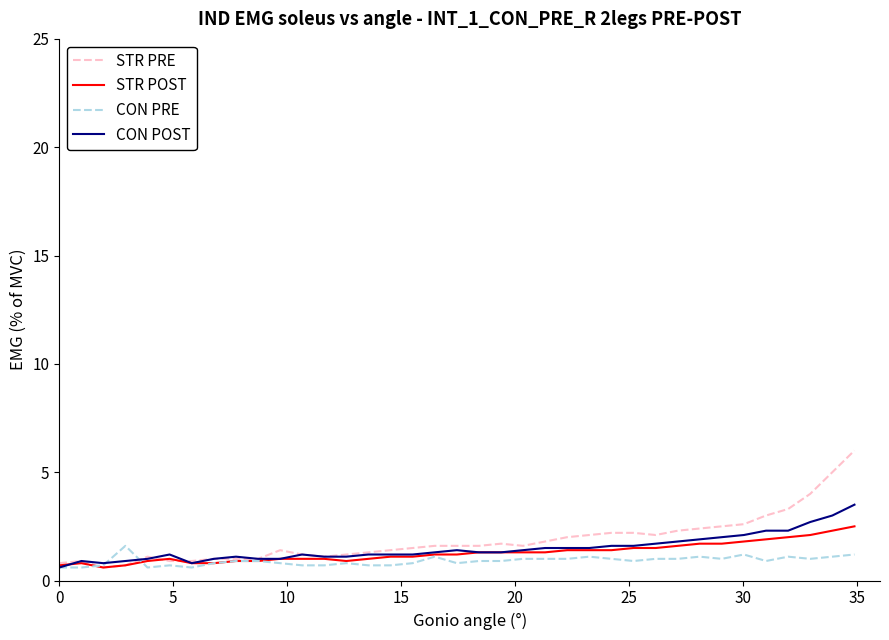

What is the maximum value shown in the chart?

6.0